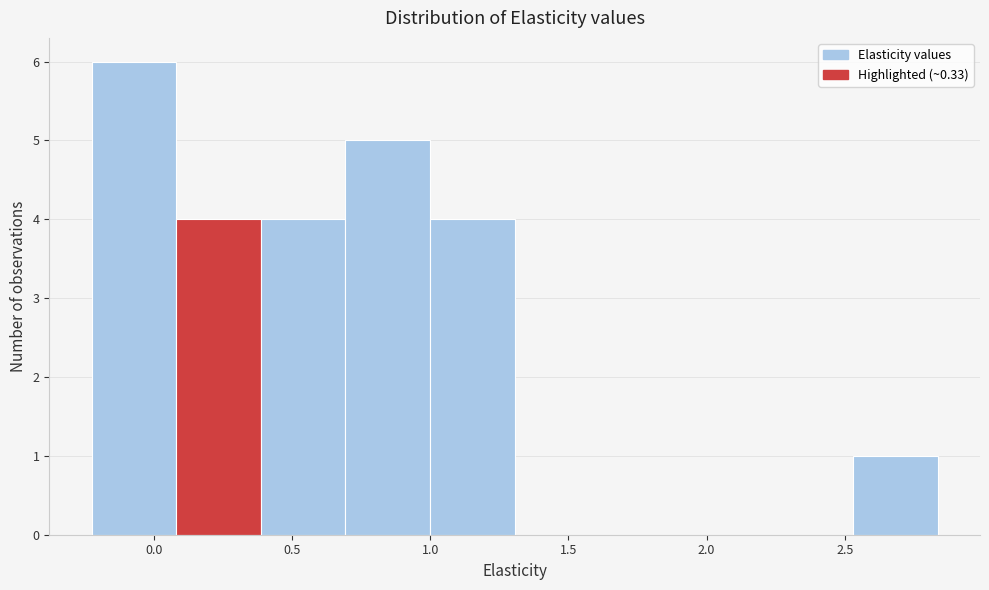

Reading left to right, list every bar in this chart as the range it spans on the x-axis followed by its height. Neither the bar edges nor the heights are printed on the chart, so give them approximately, as read against the axes.

-0.20 to 0.10: 6
0.10 to 0.40: 4
0.40 to 0.70: 4
0.70 to 1.00: 5
1.00 to 1.30: 4
1.30 to 1.60: 0
1.60 to 1.90: 0
1.90 to 2.20: 0
2.20 to 2.55: 0
2.55 to 2.85: 1